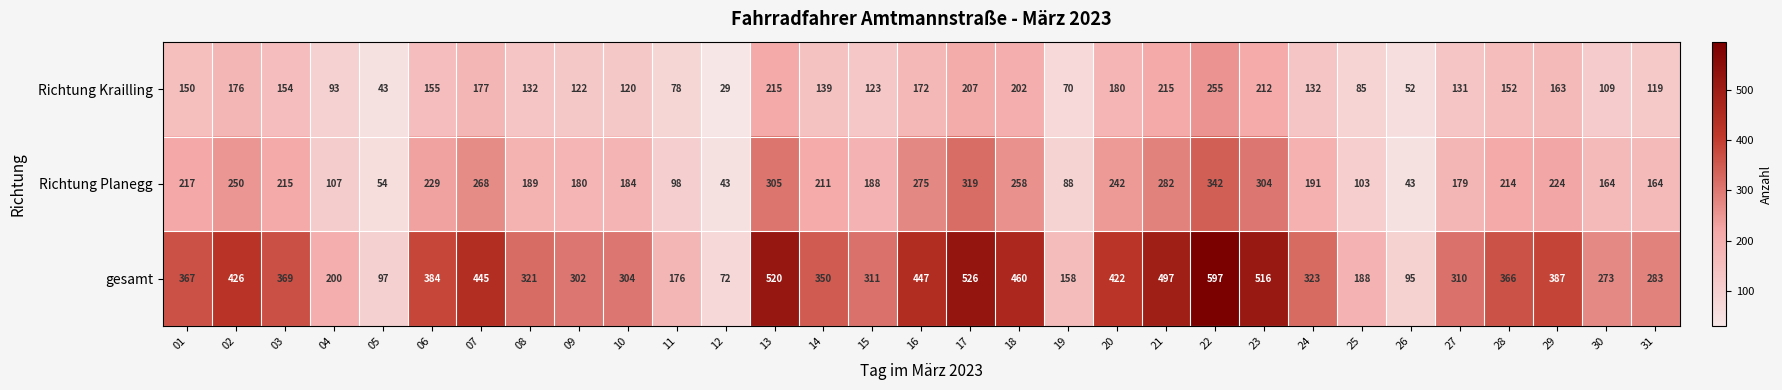

At 09, list the series in order from smallest to largest.

Richtung Krailling, Richtung Planegg, gesamt